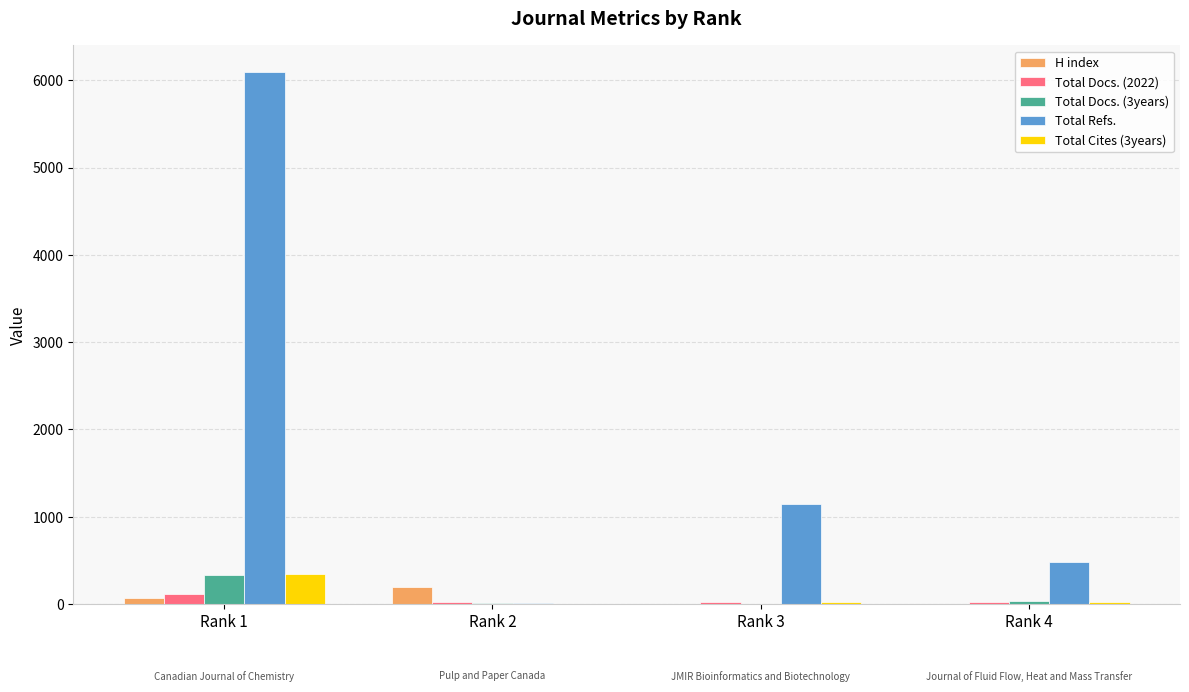

Which series has the largest total across all categories?

Total Refs.